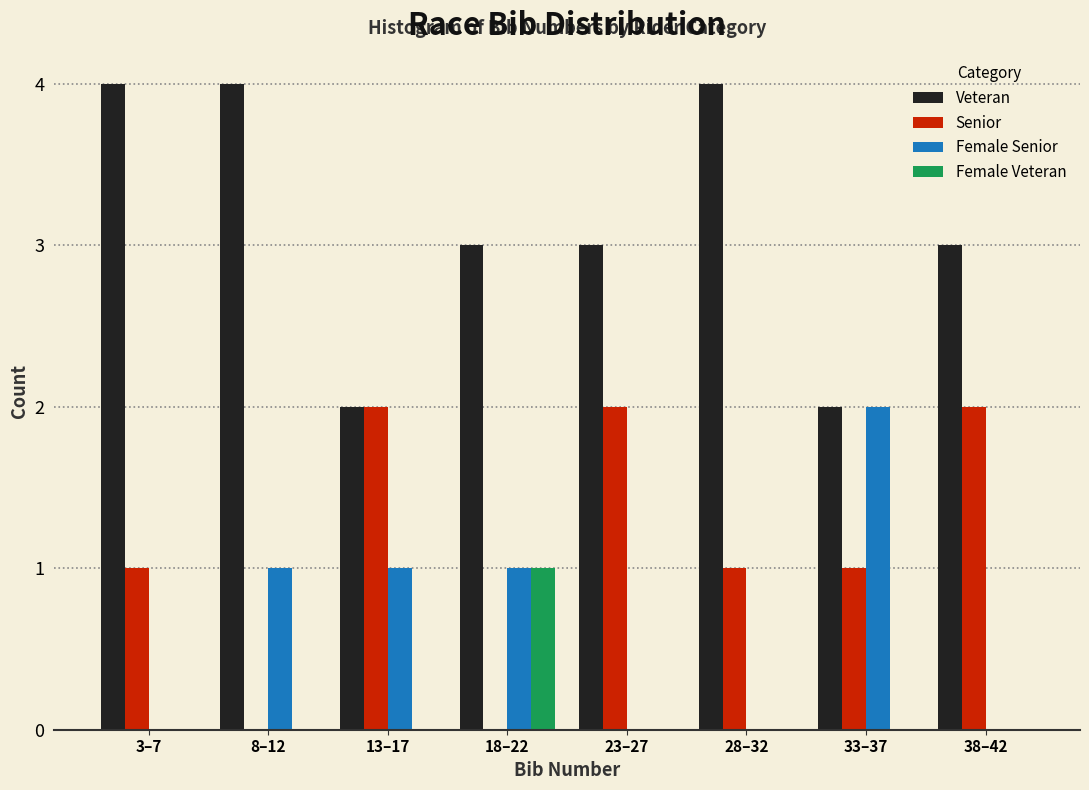

What is the sum of the Veteran values at 33–37 and 28–32?

6